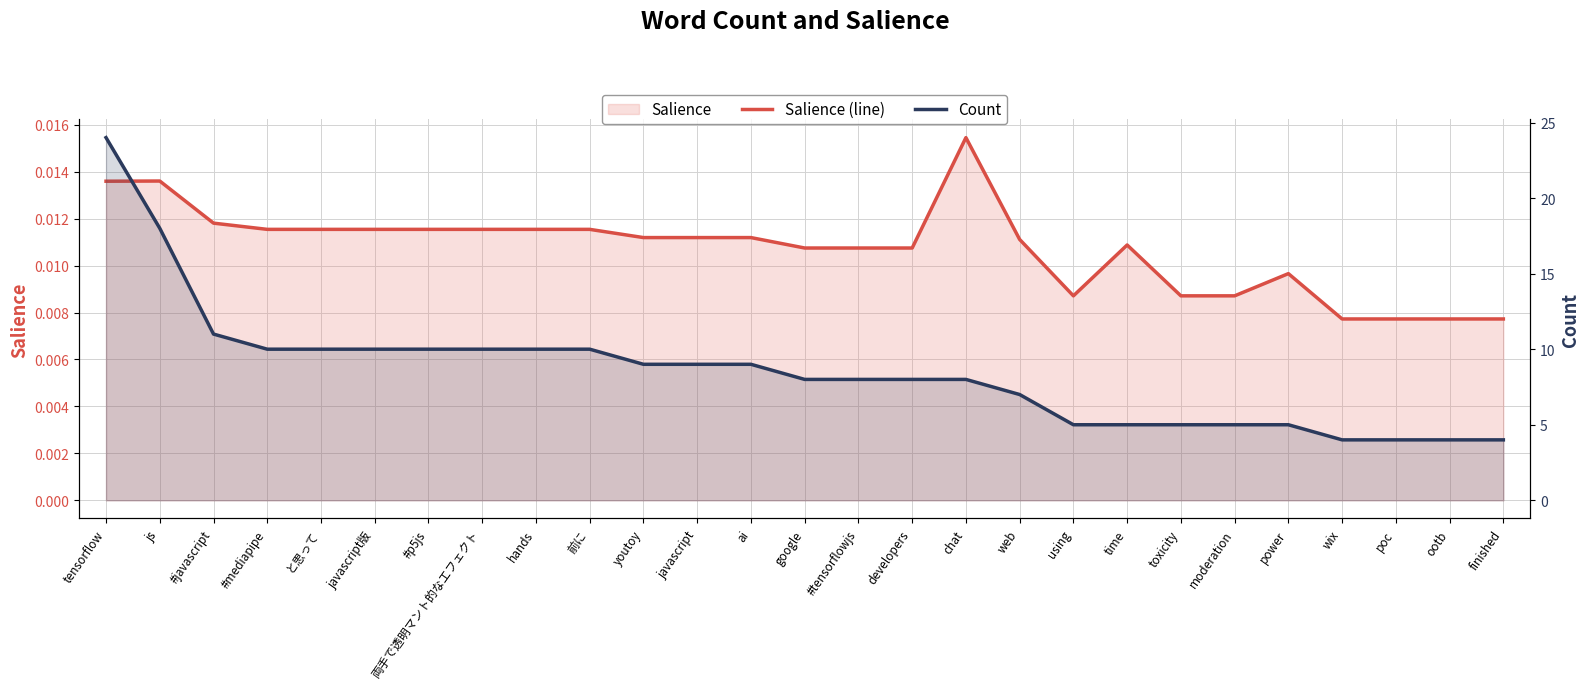

Count the Salience (line) values in the range 0 to 1.

27